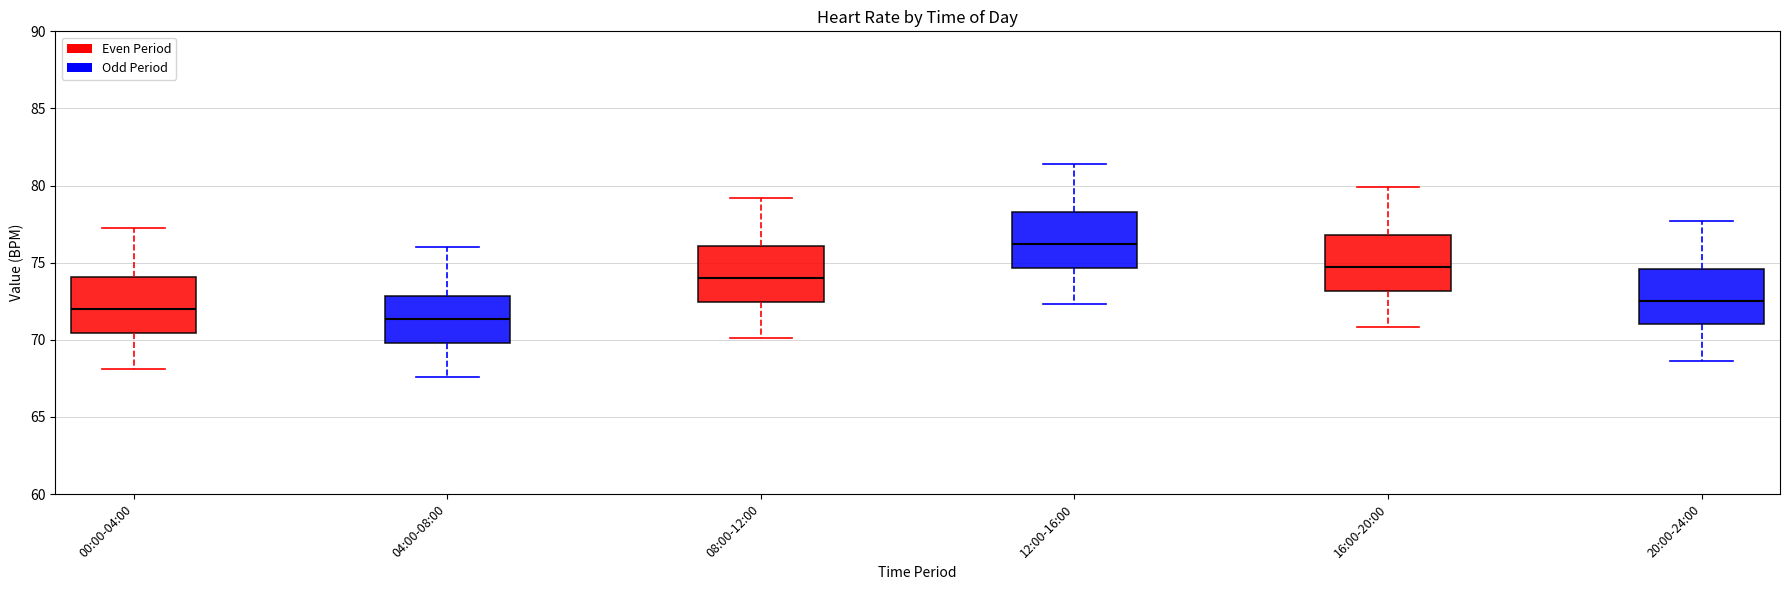

Which box has the lowest median line?

04:00-08:00